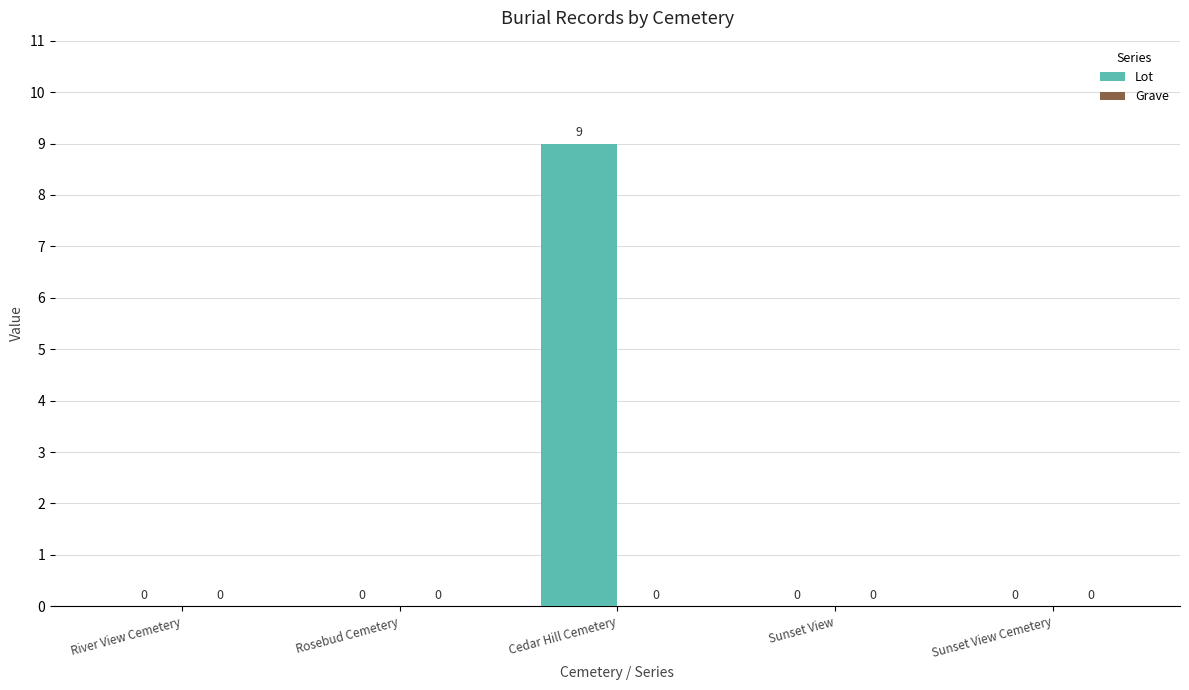

What is the sum of all values?

9